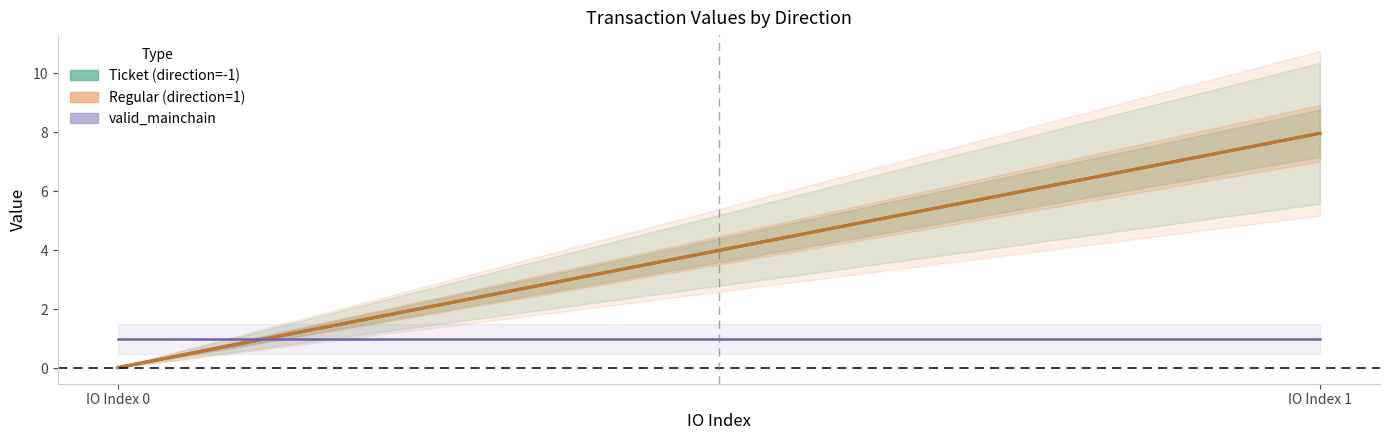

Which has a higher value, -1 or 1?

-1